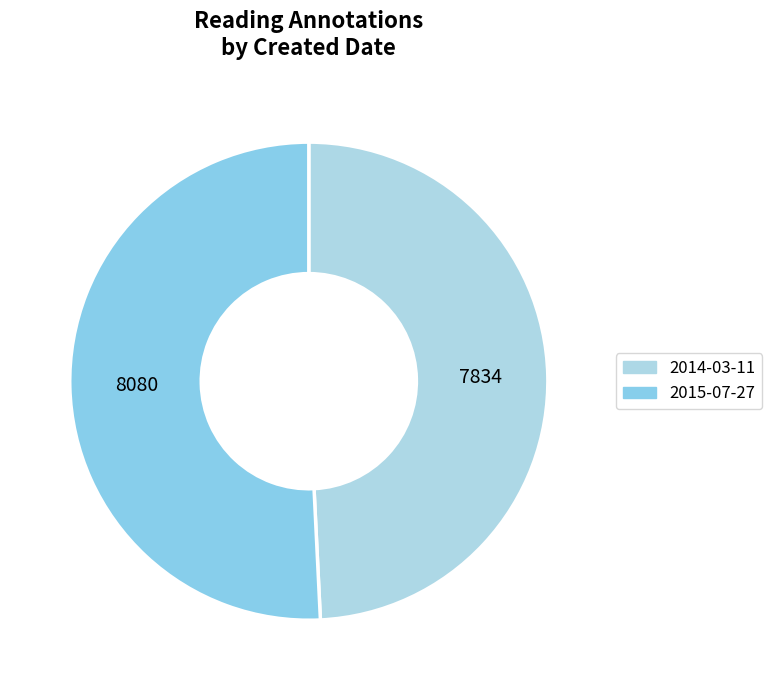

How many slices are in this pie chart?

2